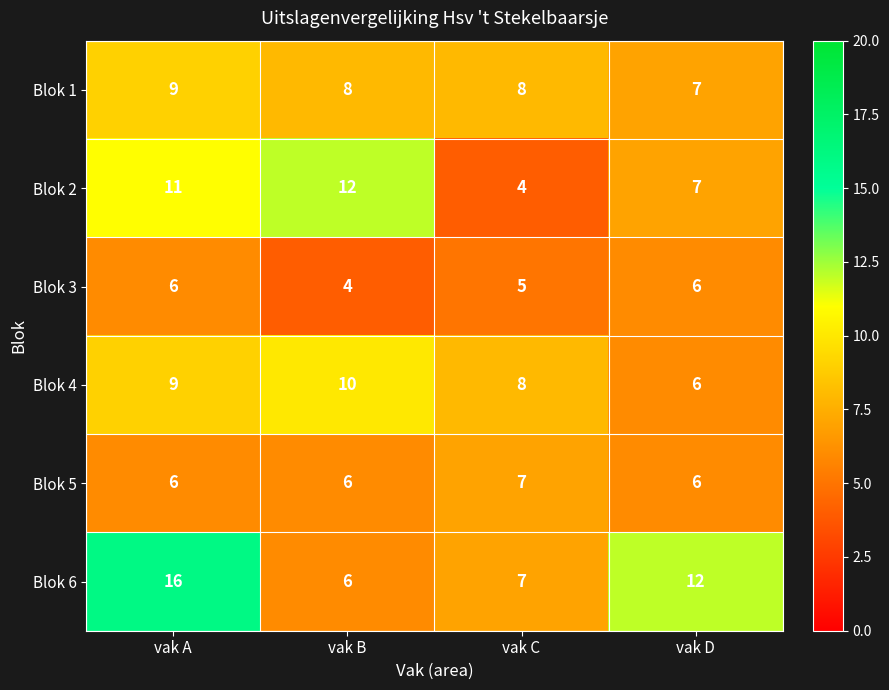

Which category has the lowest value in the Blok 3 series?

vak B